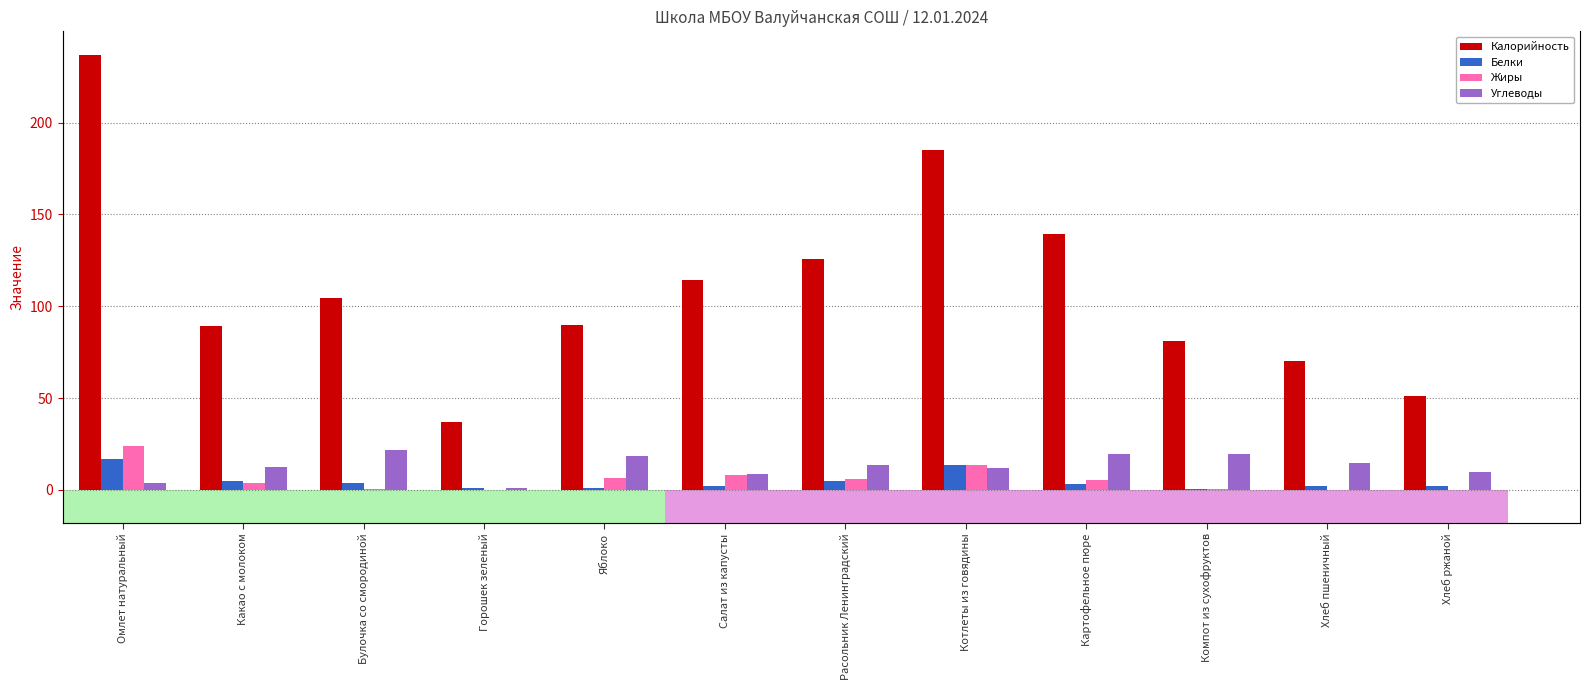

Reading left to right, extract all data points from this chart.

Калорийность: Омлет натуральный=237.0	Какао с молоком=89.0	Булочка со смородиной=104.4	Горошек зеленый=37.0	Яблоко=90.0	Салат из капусты=114.4	Расольник Ленинградский=125.5	Котлеты из говядины=185.3	Картофельное пюре=139.4	Компот из сухофруктов=81.0	Хлеб пшеничный=70.4	Хлеб ржаной=51.0
Белки: Омлет натуральный=17.0	Какао с молоком=4.6	Булочка со смородиной=3.6	Горошек зеленый=0.8	Яблоко=1.1	Салат из капусты=2.0	Расольник Ленинградский=4.7	Котлеты из говядины=13.5	Картофельное пюре=3.2	Компот из сухофруктов=0.4	Хлеб пшеничный=2.2	Хлеб ржаной=2.0
Жиры: Омлет натуральный=24.0	Какао с молоком=3.6	Булочка со смородиной=0.5	Горошек зеленый=0.1	Яблоко=6.7	Салат из капусты=8.1	Расольник Ленинградский=5.7	Котлеты из говядины=13.5	Картофельное пюре=5.2	Компот из сухофруктов=0.4	Хлеб пшеничный=0.2	Хлеб ржаной=0.0
Углеводы: Омлет натуральный=4.0	Какао с молоком=12.6	Булочка со смородиной=21.5	Горошек зеленый=1.0	Яблоко=18.4	Салат из капусты=8.4	Расольник Ленинградский=13.6	Котлеты из говядины=12.2	Картофельное пюре=19.8	Компот из сухофруктов=19.8	Хлеб пшеничный=14.8	Хлеб ржаной=10.0